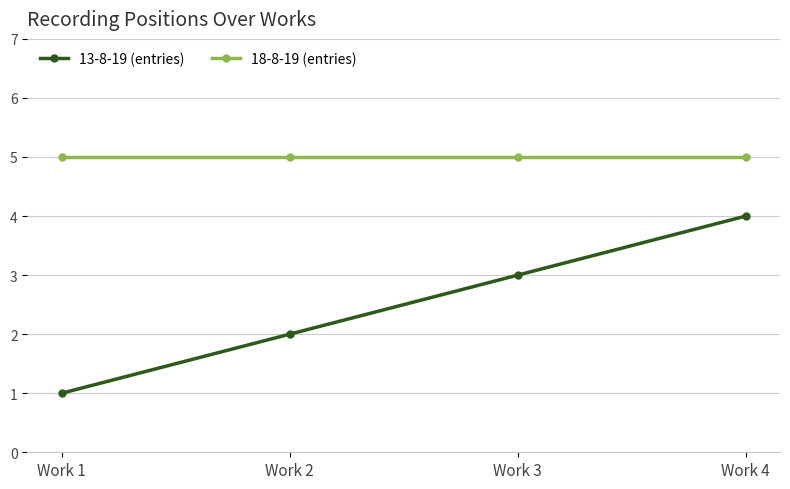

At which label does 13-8-19 (entries) reach its peak?

Work 4